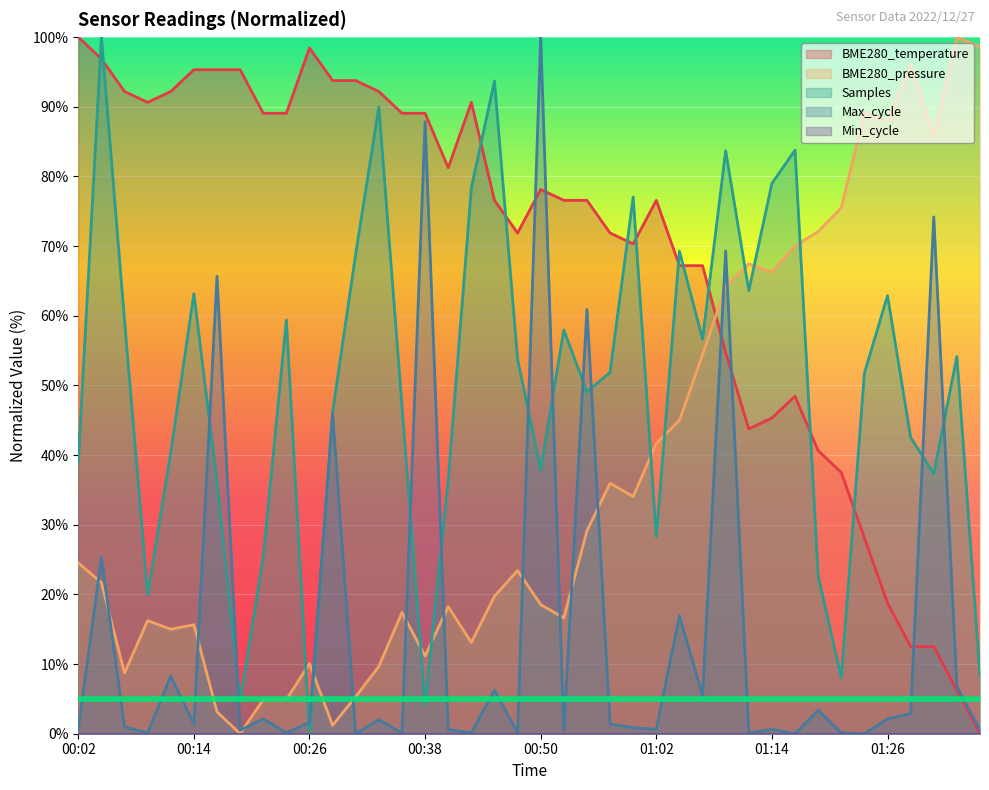

Reading left to right, what are all the values shown in this chart?

BME280_temperature: 100.0	96.9	92.2	90.6	92.2	95.3	95.3	95.3	89.1	89.1	98.4	93.8	93.8	92.2	89.1	89.1	81.3	90.6	76.6	71.9	78.1	76.6	76.6	71.9	70.3	76.6	67.2	67.2	54.7	43.8	45.3	48.4	40.6	37.5	28.1	18.8	12.5	12.5	6.3	0.0
BME280_pressure: 24.5	21.7	8.7	16.2	15.0	15.7	3.1	0.0	4.9	4.9	10.1	1.2	5.3	9.7	17.4	11.2	18.2	13.1	19.7	23.4	18.5	16.6	29.1	35.9	34.0	41.7	45.0	54.4	64.2	67.4	66.2	70.0	72.1	75.5	89.1	88.0	96.1	85.7	100.0	98.6
Samples: 39.0	100.0	59.3	20.0	40.4	63.2	36.1	4.7	25.4	59.4	0.0	46.2	68.9	90.0	47.0	4.1	36.5	78.3	93.7	53.8	37.9	57.9	49.1	51.9	77.0	28.3	69.3	56.7	83.7	63.6	79.0	83.8	22.7	8.0	51.8	62.9	42.5	37.3	54.1	8.4
Max_cycle: 0.6	25.3	1.0	0.1	8.3	1.4	65.7	0.5	2.1	0.1	1.6	45.9	0.0	2.0	0.1	87.8	0.6	0.1	6.3	0.1	100.0	0.5	60.9	1.4	0.9	0.6	16.9	5.5	69.3	0.1	0.6	0.0	3.4	0.1	0.0	2.1	2.9	74.2	6.8	0.5